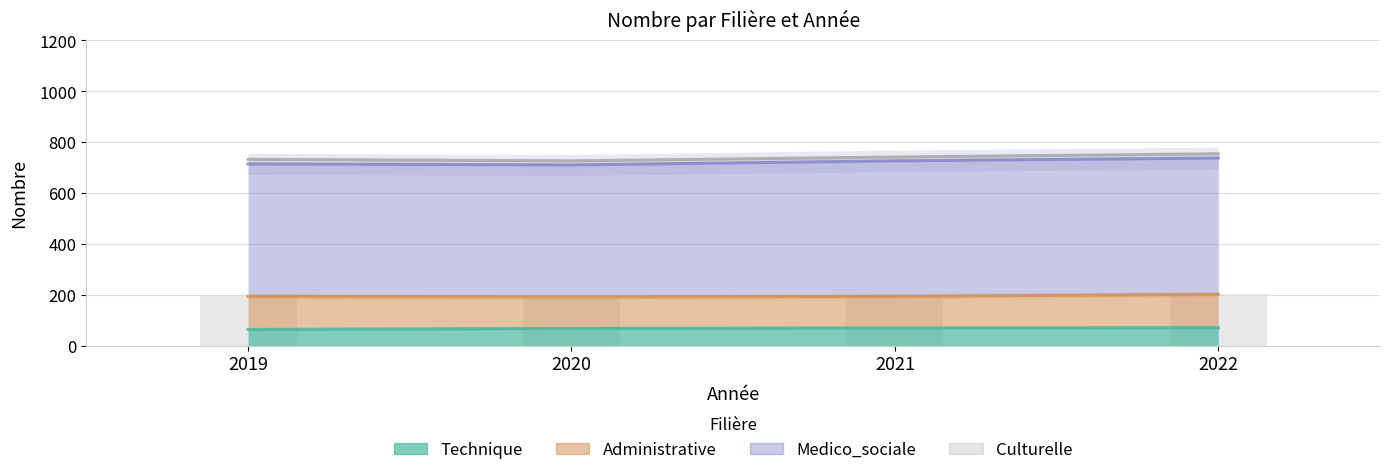

At 2020, list the series in order from largest to smallest.

Medico_sociale, Administrative, Technique, Culturelle